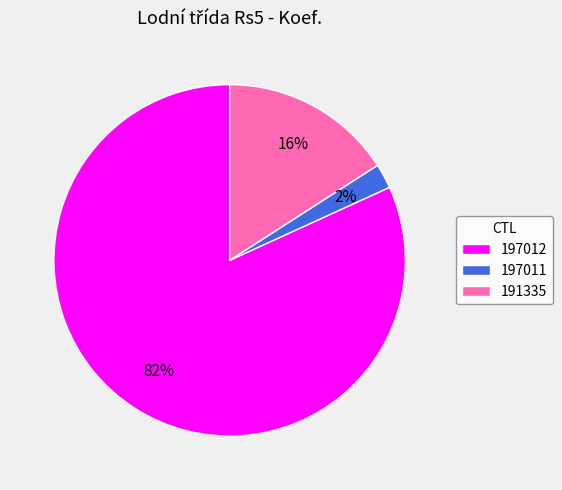

To the nearest percent, what portion does 197011 represent?

2%